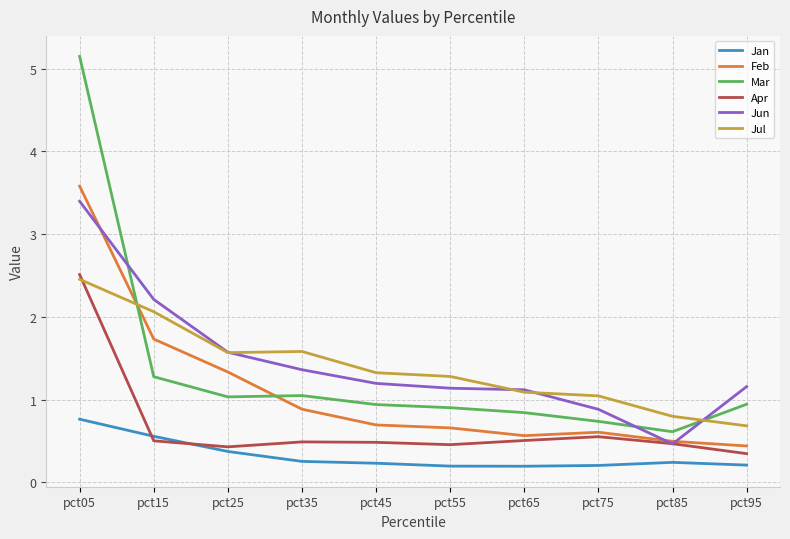

True or false: Jun and Jul intersect in this chart.

True